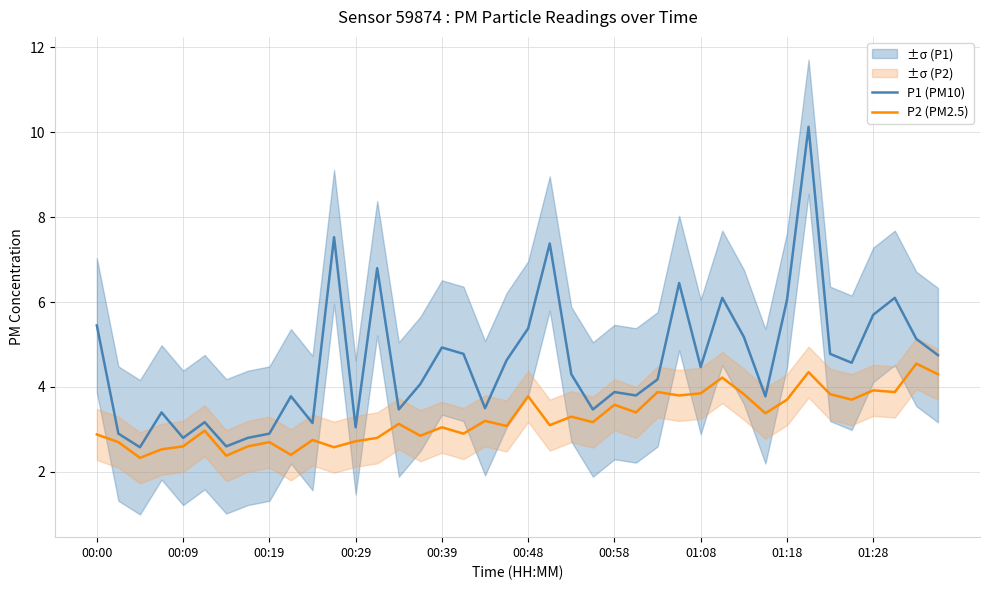

In P1 (PM10), how many points are lower than both neighbors (excluding endpoints)?

12